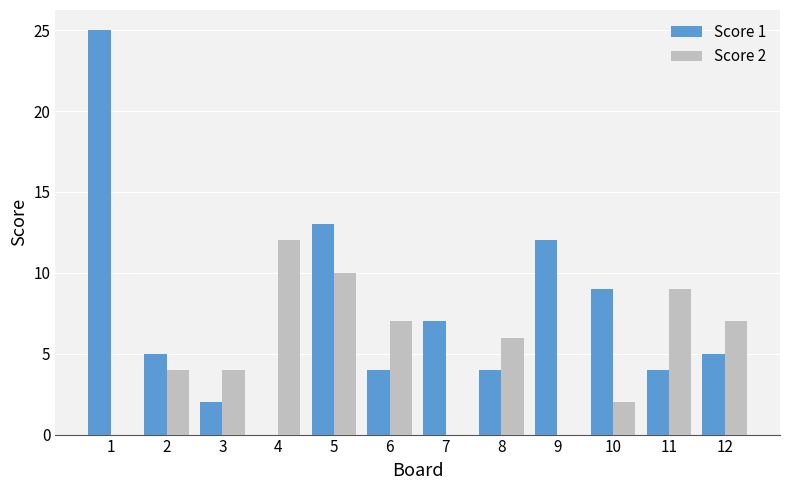

Reading left to right, what are all the values shown in this chart?

Score 1: 25	5	2	0	13	4	7	4	12	9	4	5
Score 2: 0	4	4	12	10	7	0	6	0	2	9	7